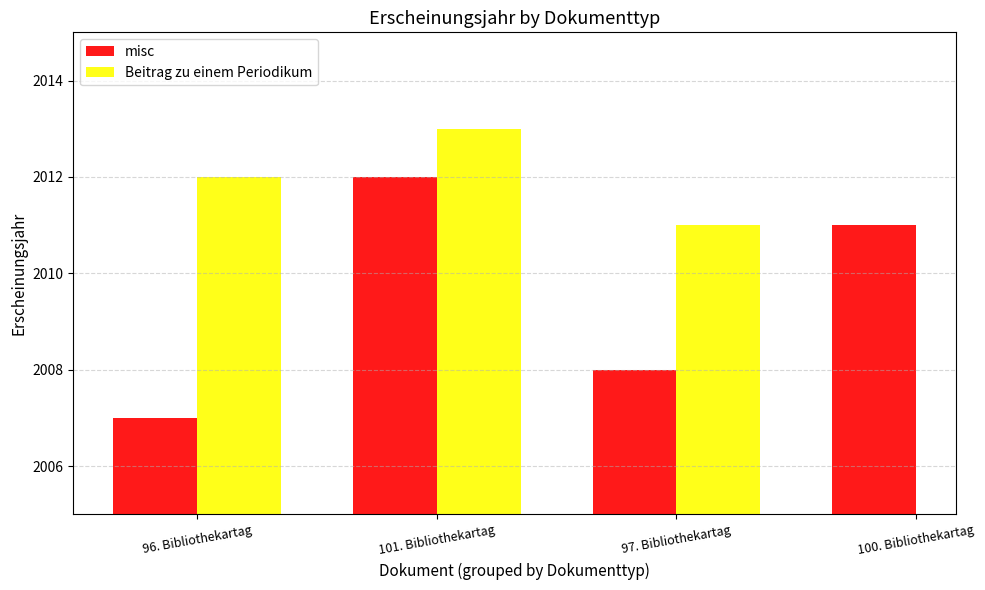

At how many categories does at least one series exceed 2009?

4